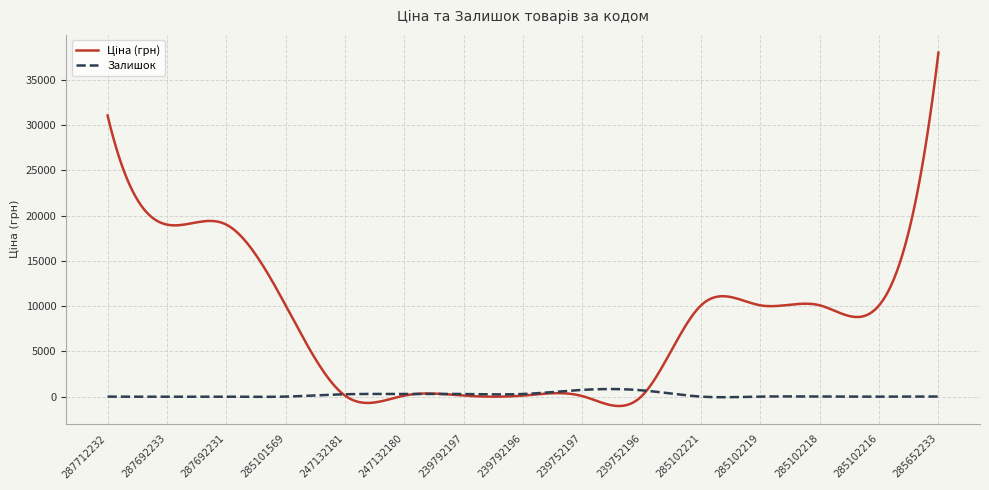

What is the minimum value shown in the chart?

-1038.3